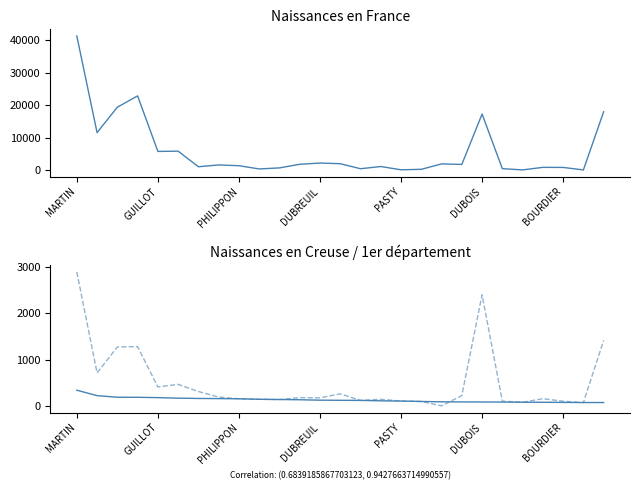

How many values in the Naissances en France series exceed 1636?

13